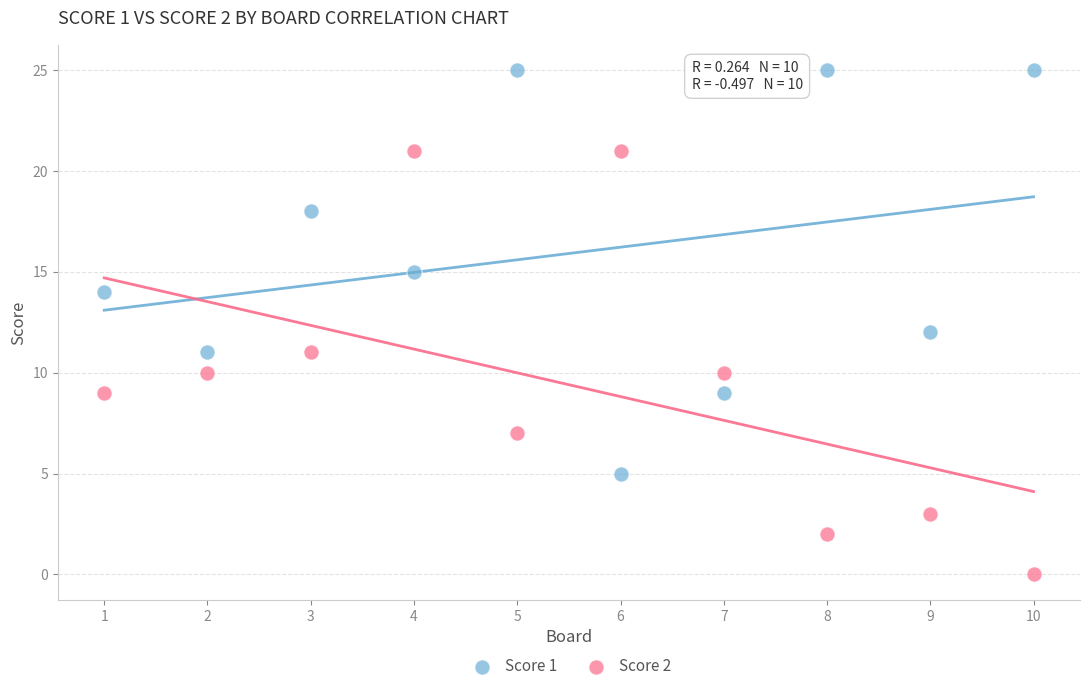

What are all the series names shown in the legend?

Score 1, Score 2